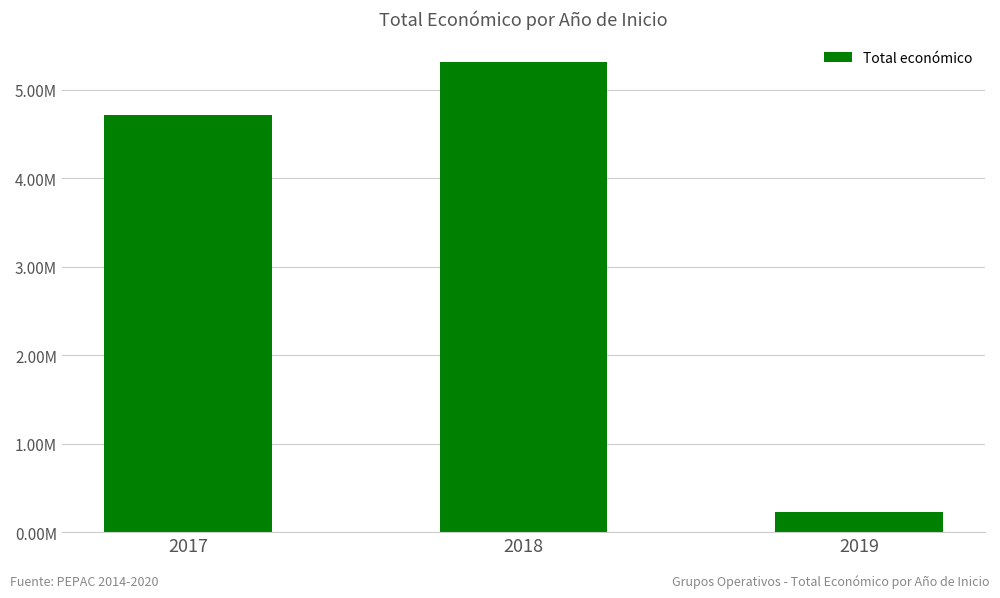

Rank the categories by value from lowest to highest.

2019, 2017, 2018